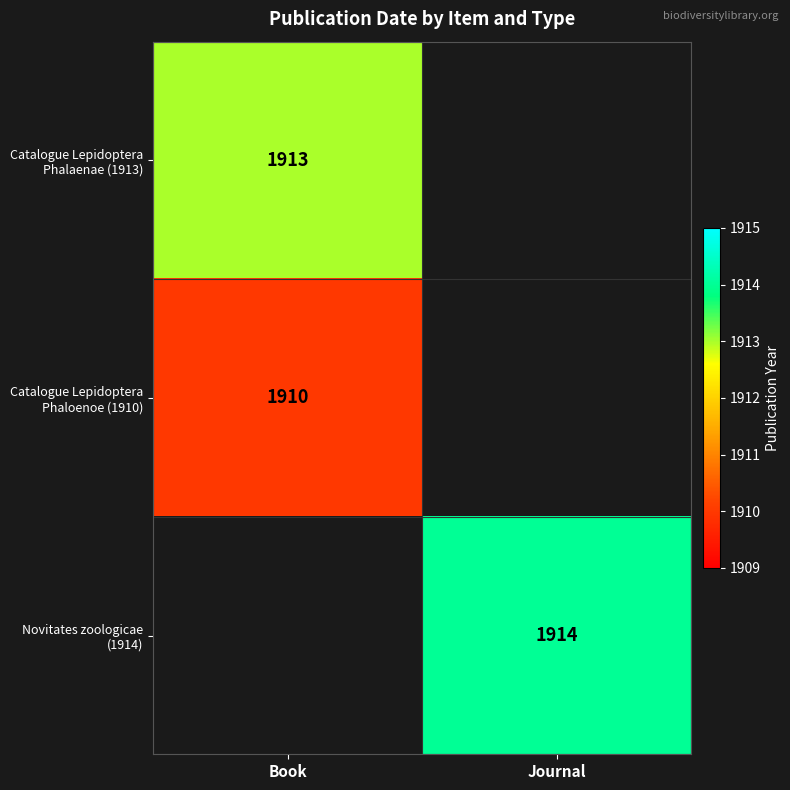

Is it true that Catalogue Lepidoptera Phalaenae (1913) equals 1323 at Journal?

False